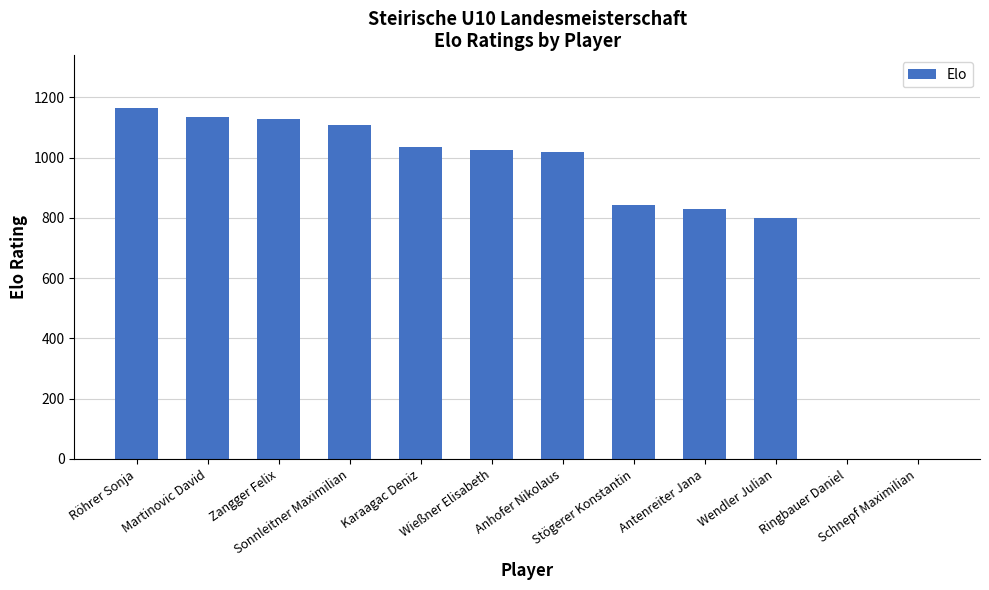

Which has a higher value, Schnepf Maximilian or Zangger Felix?

Zangger Felix